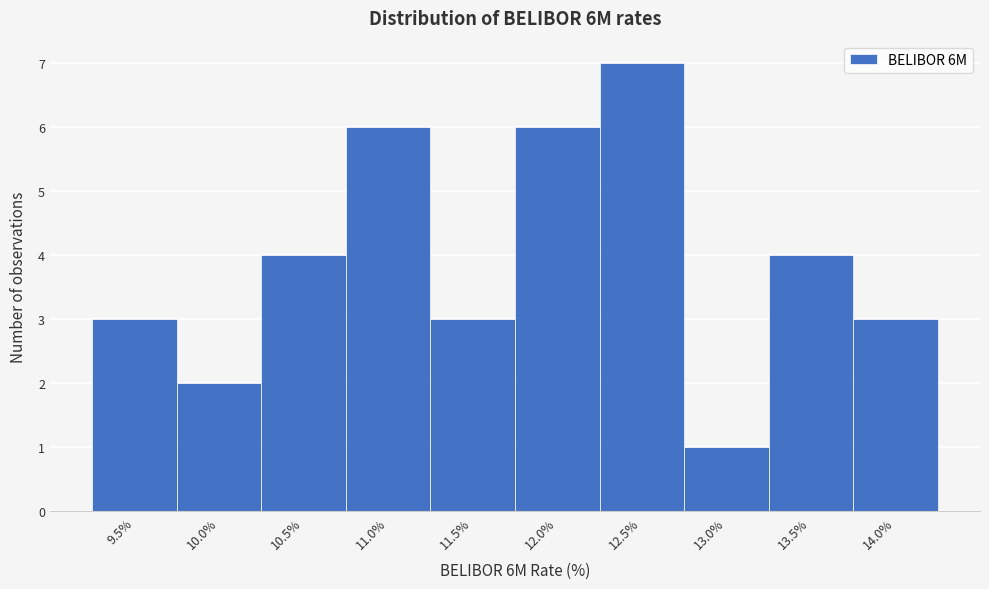

Reading left to right, transcribe all the data shown in this chart.

9.5%=3	10.0%=2	10.5%=4	11.0%=6	11.5%=3	12.0%=6	12.5%=7	13.0%=1	13.5%=4	14.0%=3